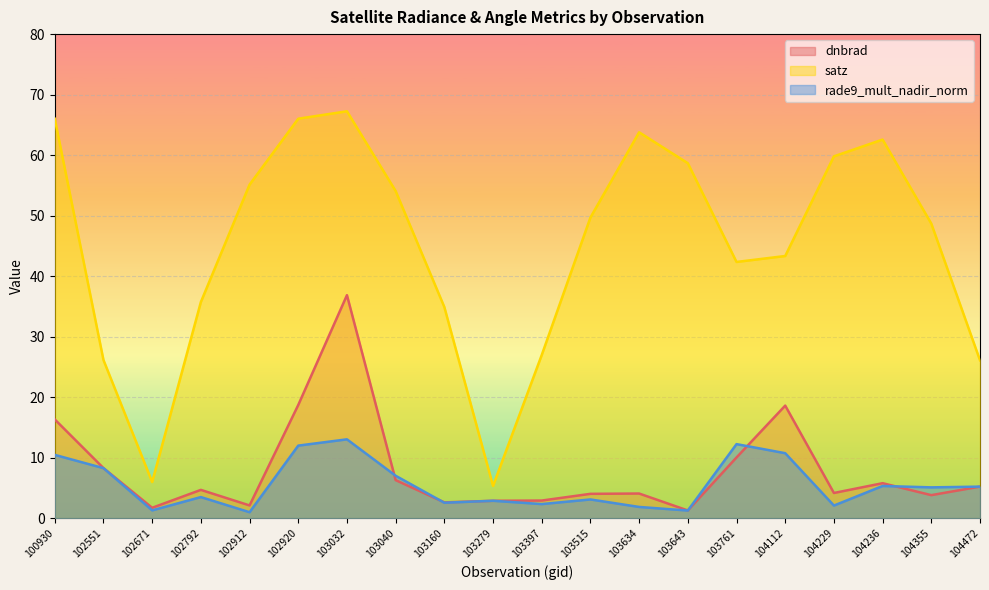

Where does the satz series first go above 49?

100930